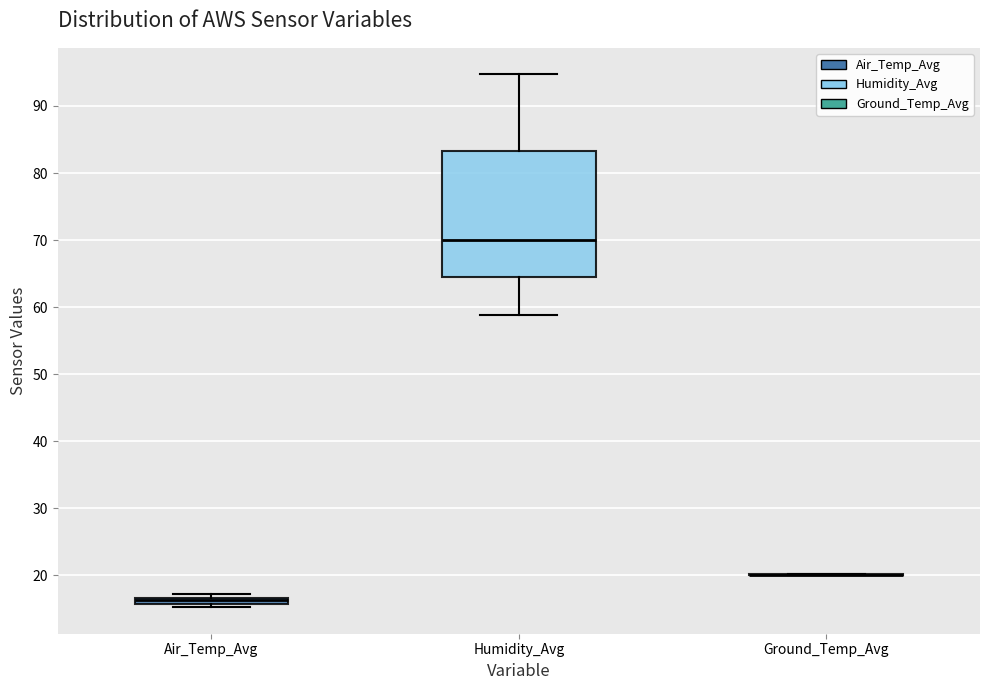

Which box is the tallest, from its lower edge to its upper edge?

Humidity_Avg